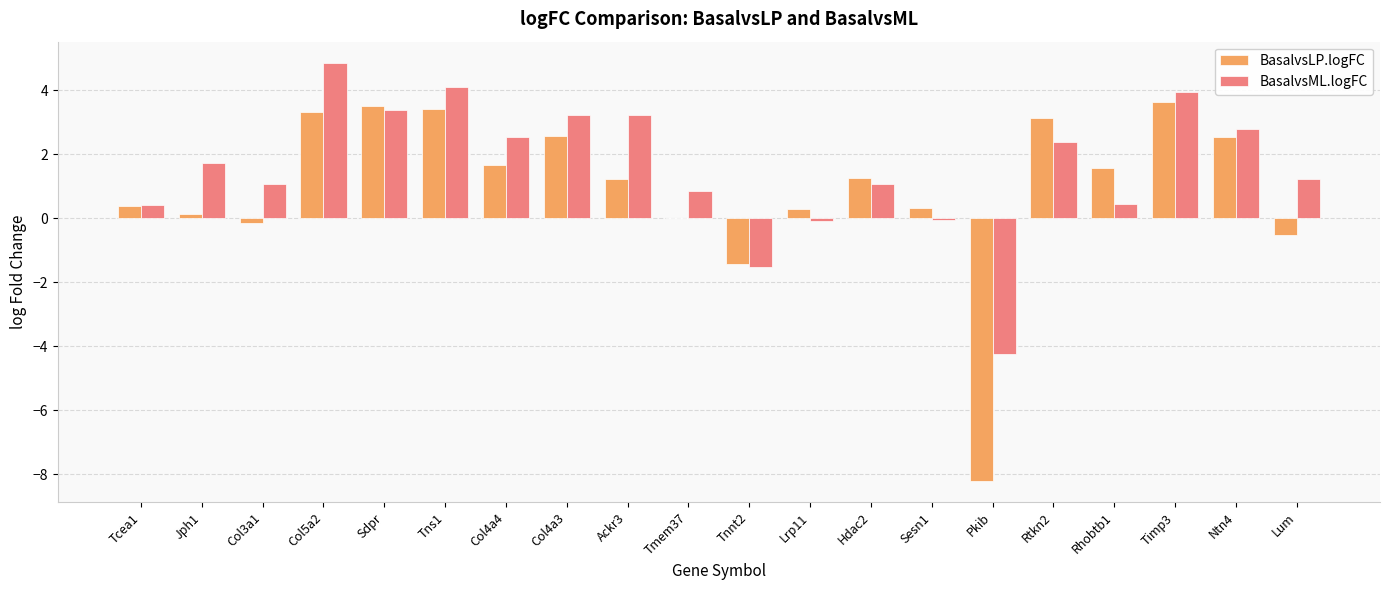

Which series has the largest total across all categories?

BasalvsML.logFC